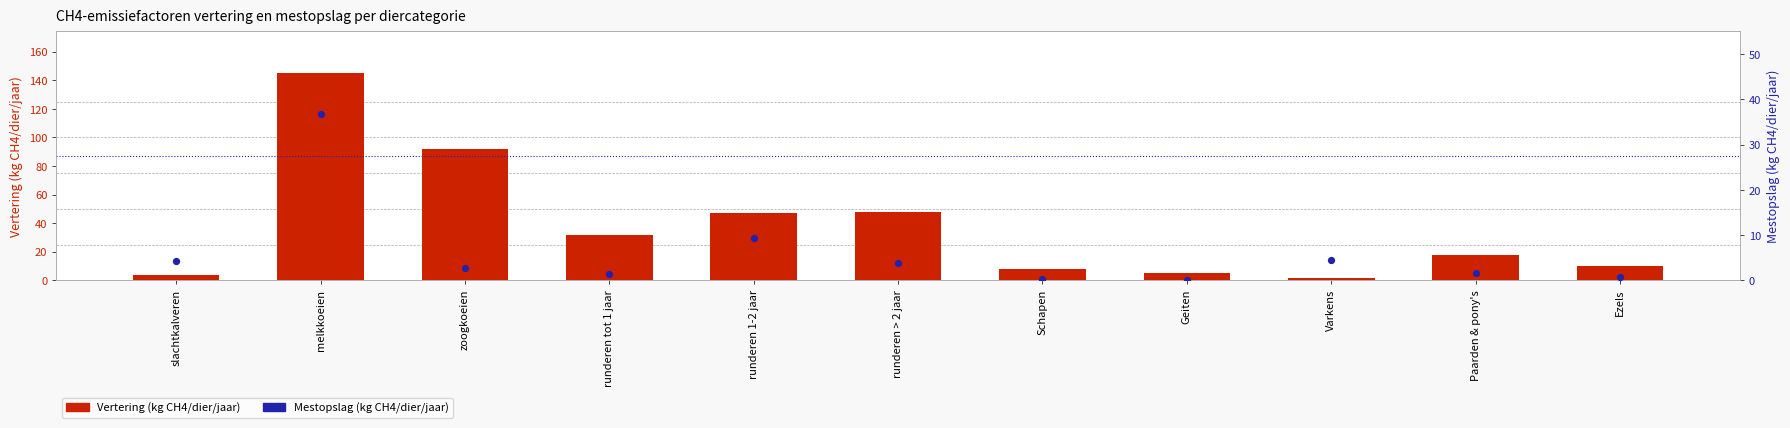

What is the total value across all series at Varkens?

6.0